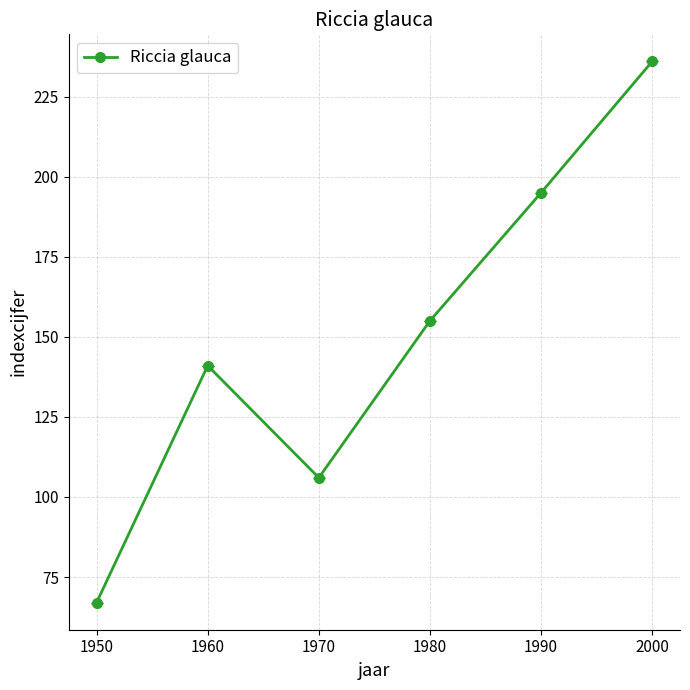

How many data points are less than 155?

3